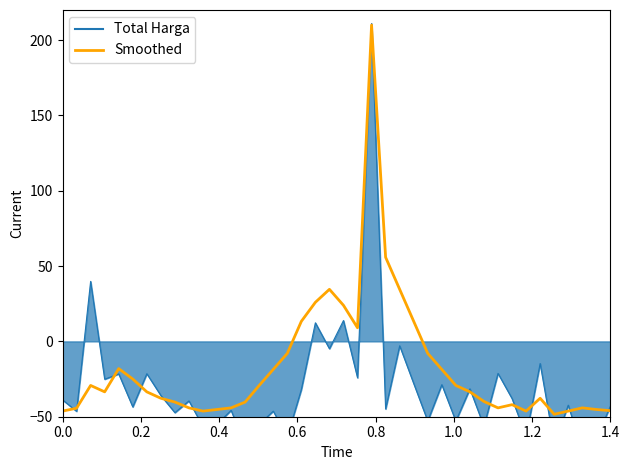

Reading right to left, transcribe all the data shown in this chart.

-46.0	-45.2	-44.1	-46.3	-48.4	-37.7	-46.3	-42.0	-44.1	-39.9	-33.5	-29.2	-18.6	-8.0	13.3	34.6	55.8	210.0	9.1	23.9	34.6	26.0	13.3	-8.0	-18.6	-29.2	-40.3	-44.1	-45.2	-46.3	-44.1	-40.3	-37.7	-33.5	-25.0	-18.1	-33.5	-29.2	-44.3	-46.3